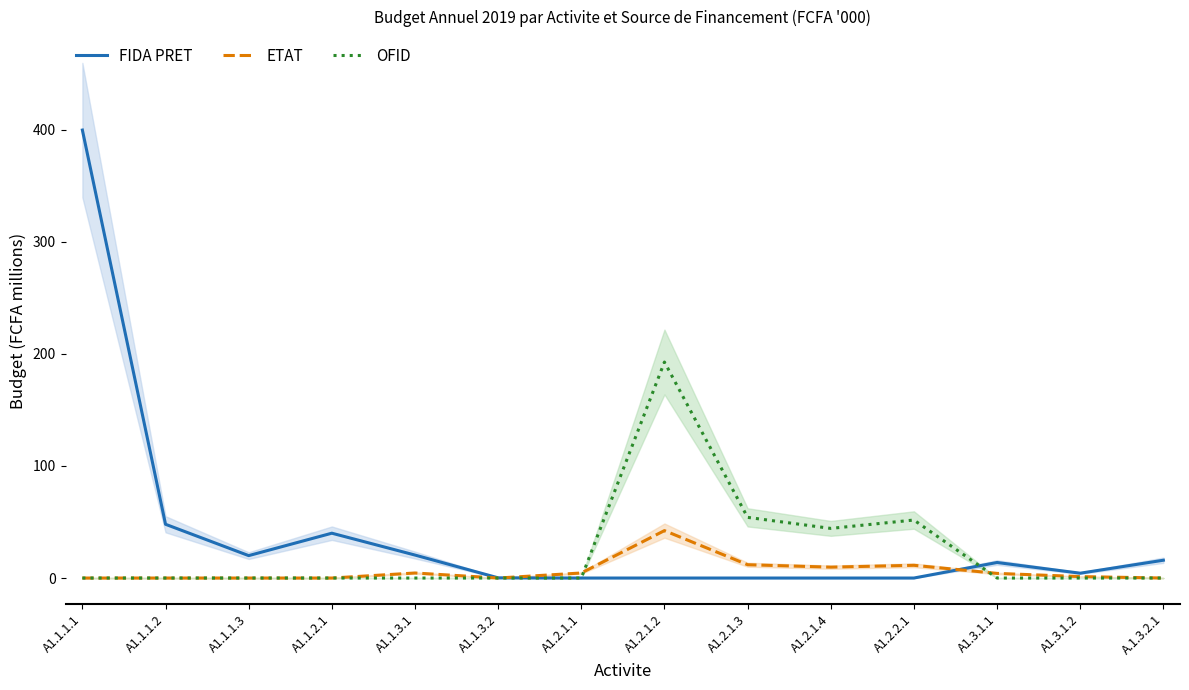

List the series in order of their peak value, highest first.

FIDA PRET, OFID, ETAT